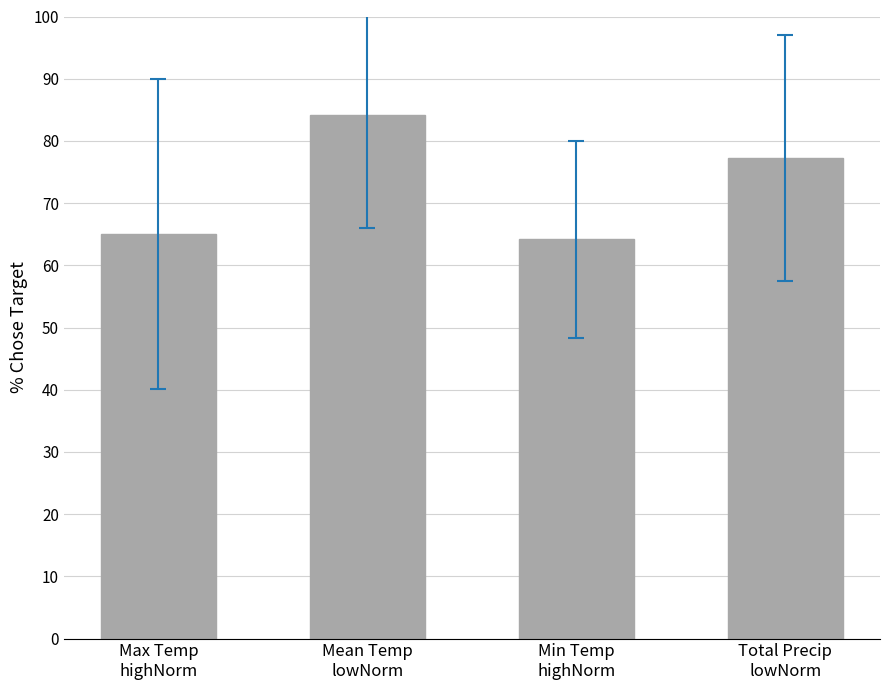

Which label corresponds to the largest value in the chart?

Mean Temp
lowNorm